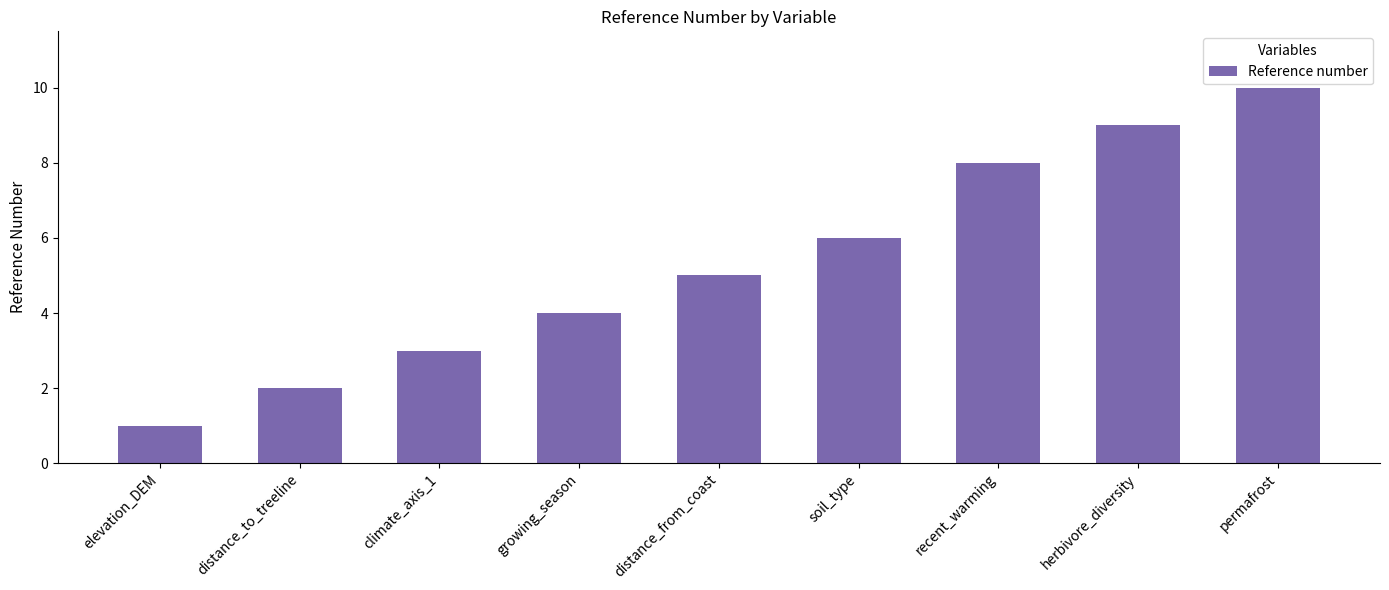

The chart shows a value of 6 at soil_type. True or false?

True